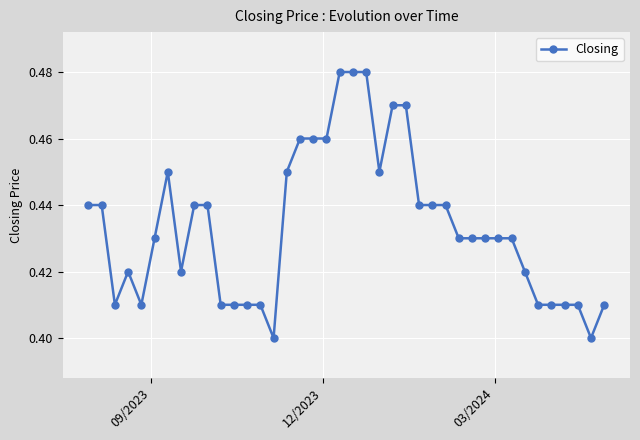

What is the maximum value shown in the chart?

0.5